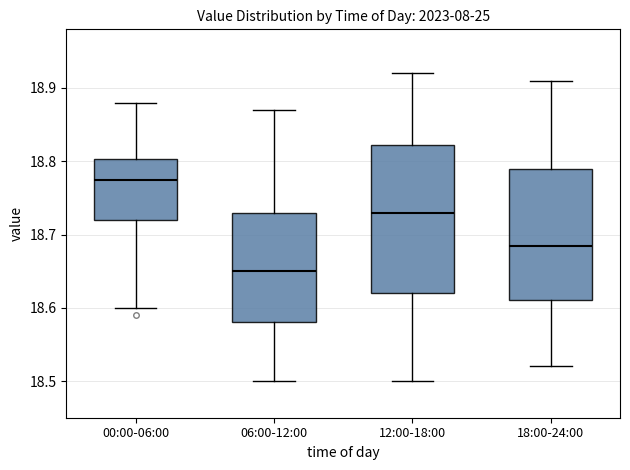

Which box is the tallest, from its lower edge to its upper edge?

12:00-18:00